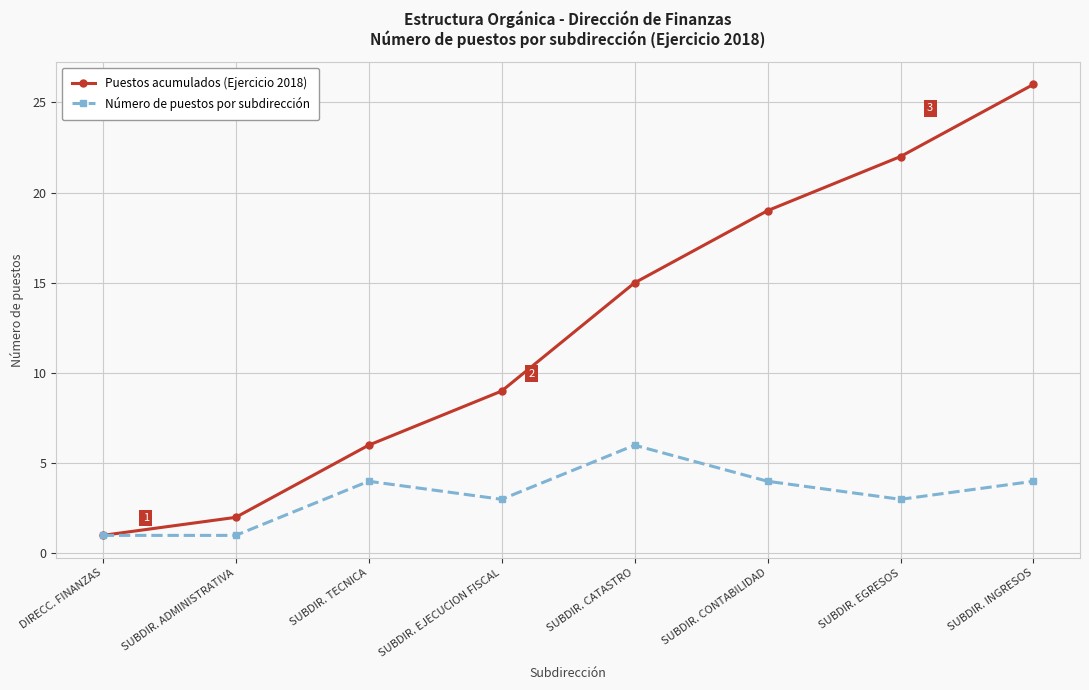

At which category is the sum across all series the highest?

SUBDIR. INGRESOS